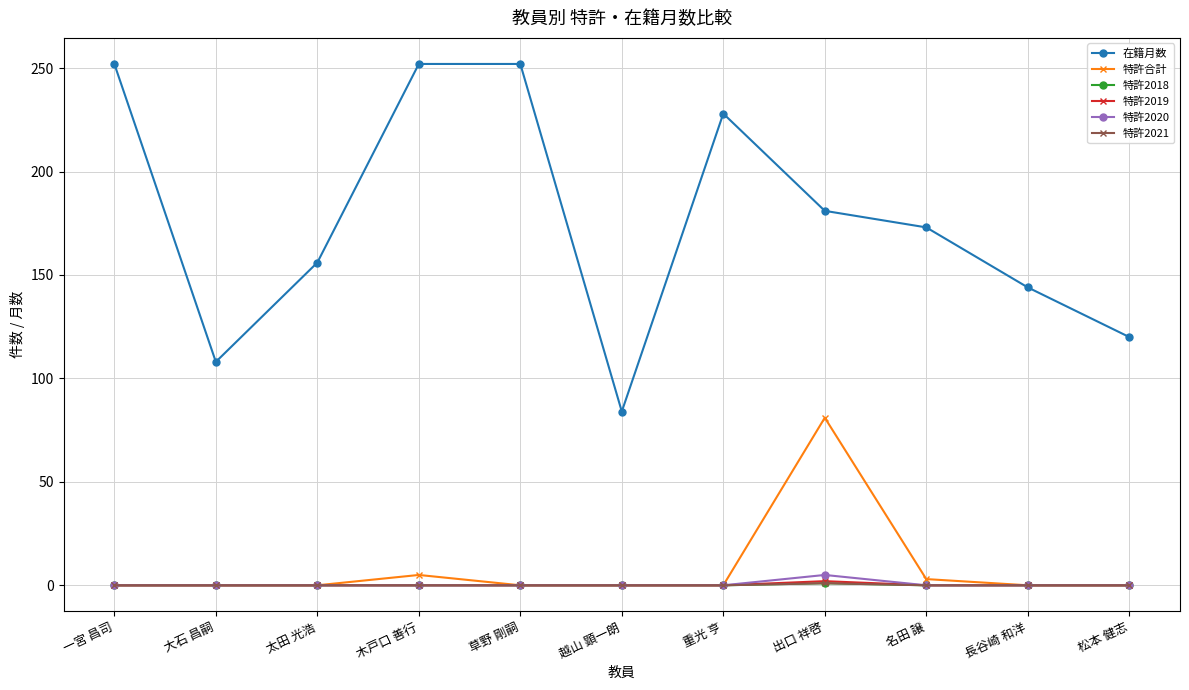

Is this an area chart (filled region under the line)?

No